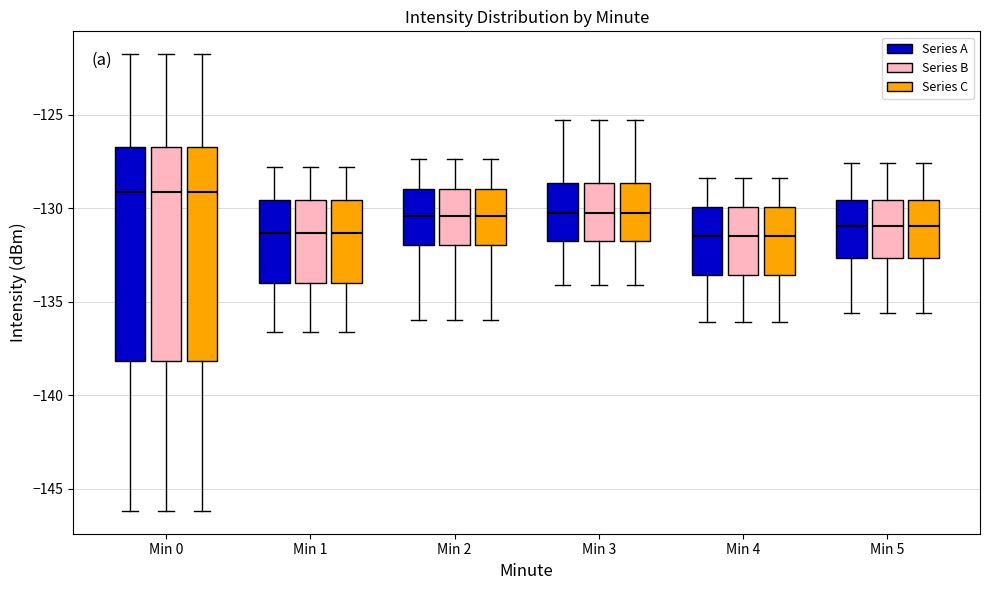

Reading left to right, read every box against the y-axis: the position of its median line, the range the box covers, and the ends of its whiskers. The values are not printed on the chart, so give them approximately, as read against the axis.

Min 0 (Series A): median -129.0, box -138.0 to -127.0, whiskers -146.0 to -122.0
Min 0 (Series B): median -129.0, box -138.0 to -127.0, whiskers -146.0 to -122.0
Min 0 (Series C): median -129.0, box -138.0 to -127.0, whiskers -146.0 to -122.0
Min 1 (Series A): median -131.5, box -134.0 to -129.5, whiskers -136.5 to -128.0
Min 1 (Series B): median -131.5, box -134.0 to -129.5, whiskers -136.5 to -128.0
Min 1 (Series C): median -131.5, box -134.0 to -129.5, whiskers -136.5 to -128.0
Min 2 (Series A): median -130.5, box -132.0 to -129.0, whiskers -136.0 to -127.5
Min 2 (Series B): median -130.5, box -132.0 to -129.0, whiskers -136.0 to -127.5
Min 2 (Series C): median -130.5, box -132.0 to -129.0, whiskers -136.0 to -127.5
Min 3 (Series A): median -130.0, box -131.5 to -128.5, whiskers -134.0 to -125.5
Min 3 (Series B): median -130.0, box -131.5 to -128.5, whiskers -134.0 to -125.5
Min 3 (Series C): median -130.0, box -131.5 to -128.5, whiskers -134.0 to -125.5
Min 4 (Series A): median -131.5, box -133.5 to -130.0, whiskers -136.0 to -128.5
Min 4 (Series B): median -131.5, box -133.5 to -130.0, whiskers -136.0 to -128.5
Min 4 (Series C): median -131.5, box -133.5 to -130.0, whiskers -136.0 to -128.5
Min 5 (Series A): median -131.0, box -132.5 to -129.5, whiskers -135.5 to -127.5
Min 5 (Series B): median -131.0, box -132.5 to -129.5, whiskers -135.5 to -127.5
Min 5 (Series C): median -131.0, box -132.5 to -129.5, whiskers -135.5 to -127.5